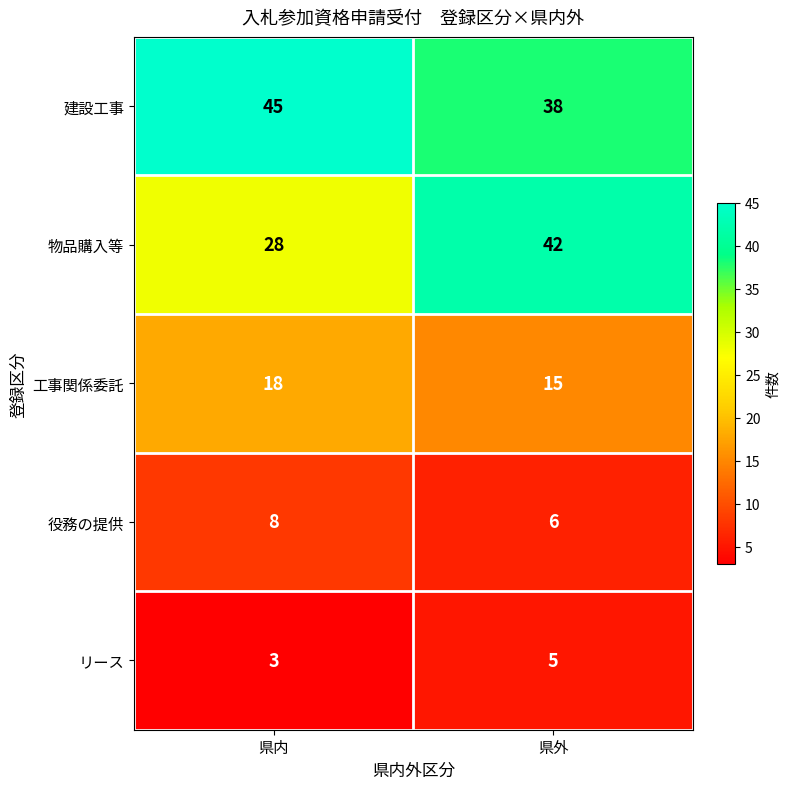

Which label corresponds to the largest value in the chart?

県内